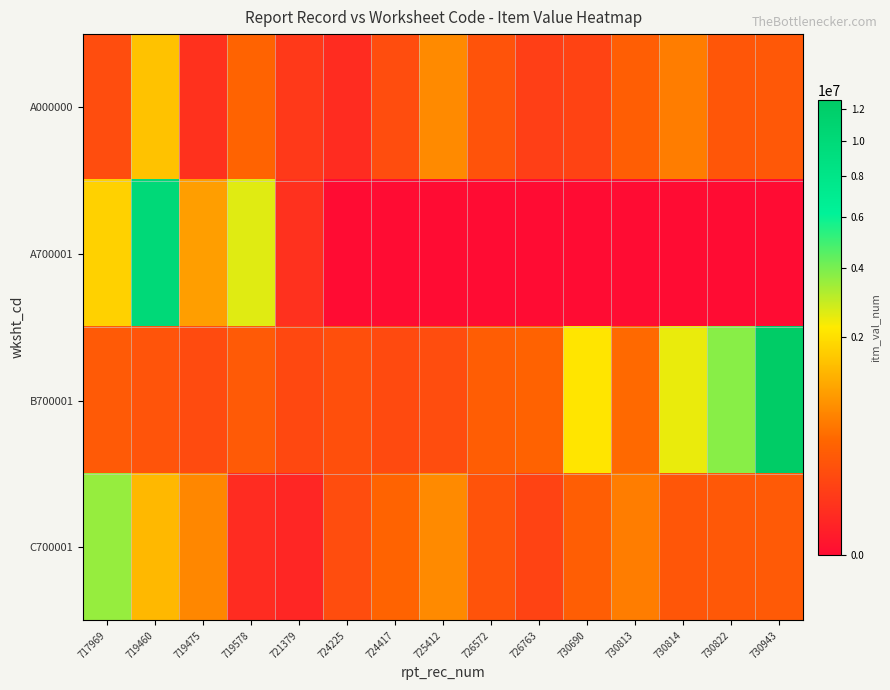

Which series has the widest spread of values?

B700001